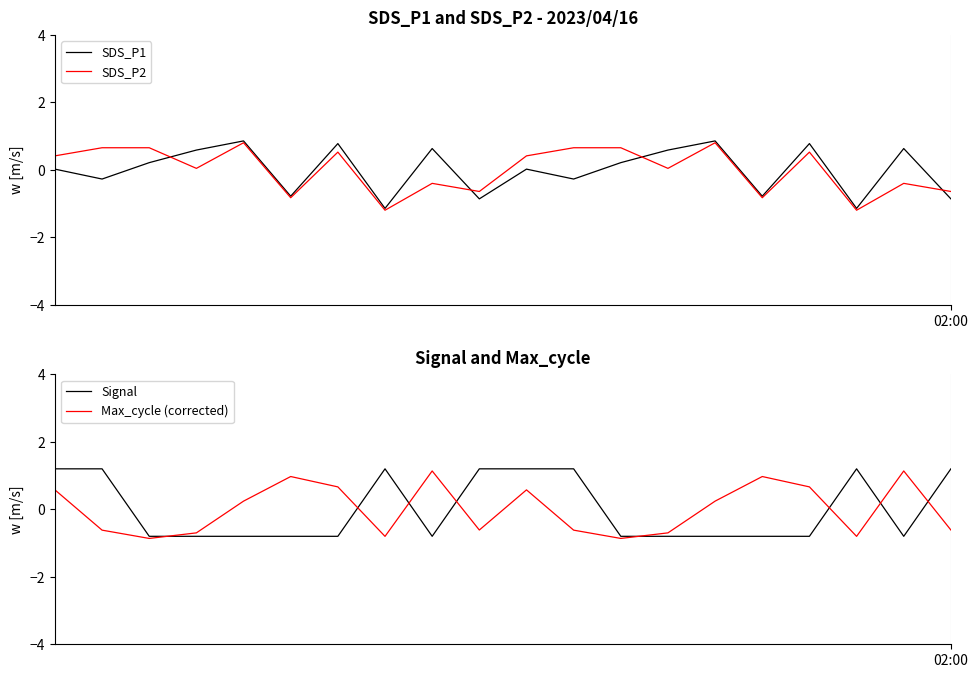

What is the total value across all series at 18?

0.6